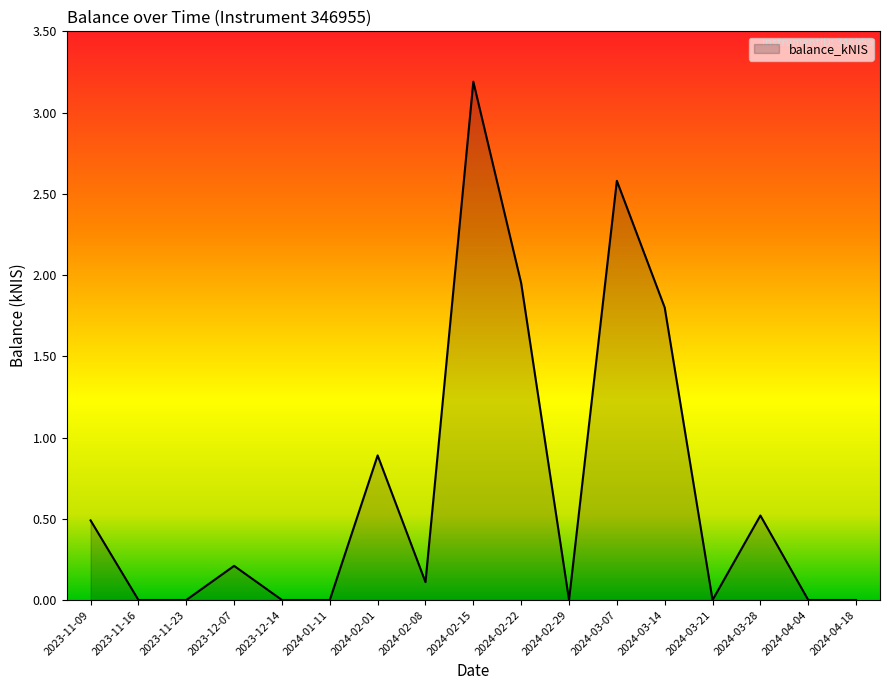

What position from the left is 2024-02-22?

10